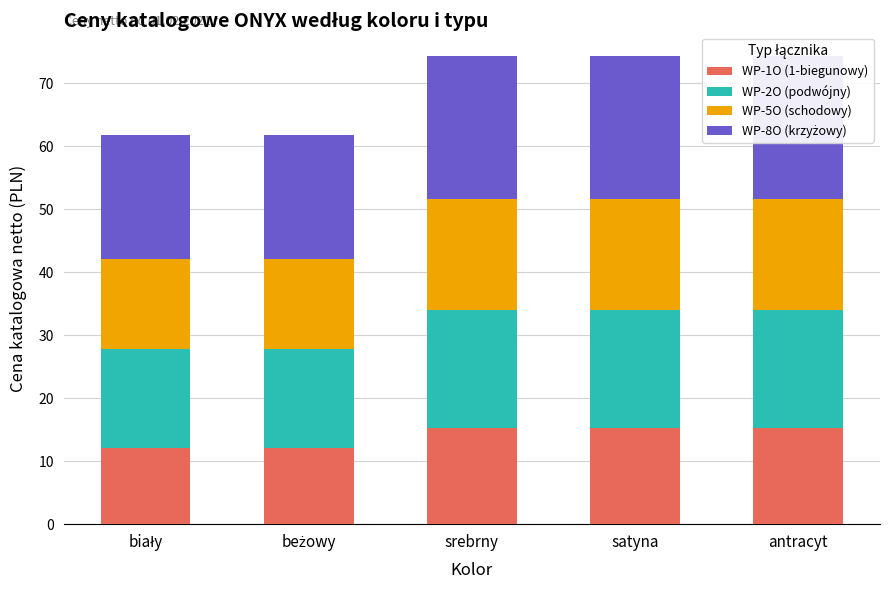

What is the total value across all series at beżowy?

61.8